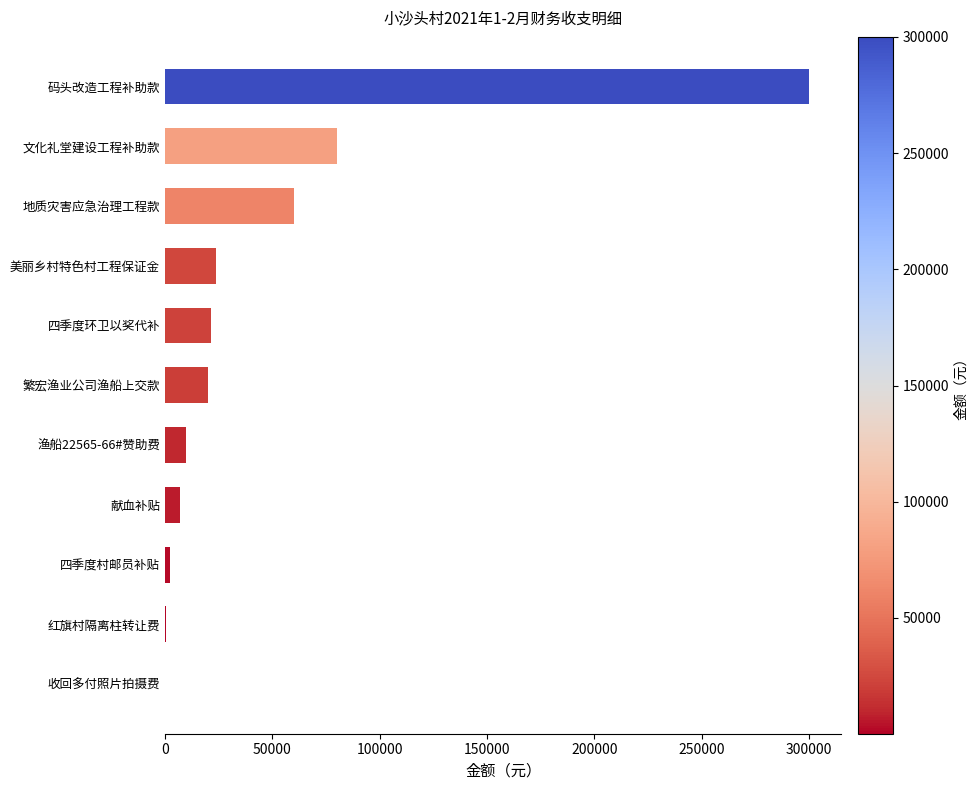

How many series are shown in this chart?

1